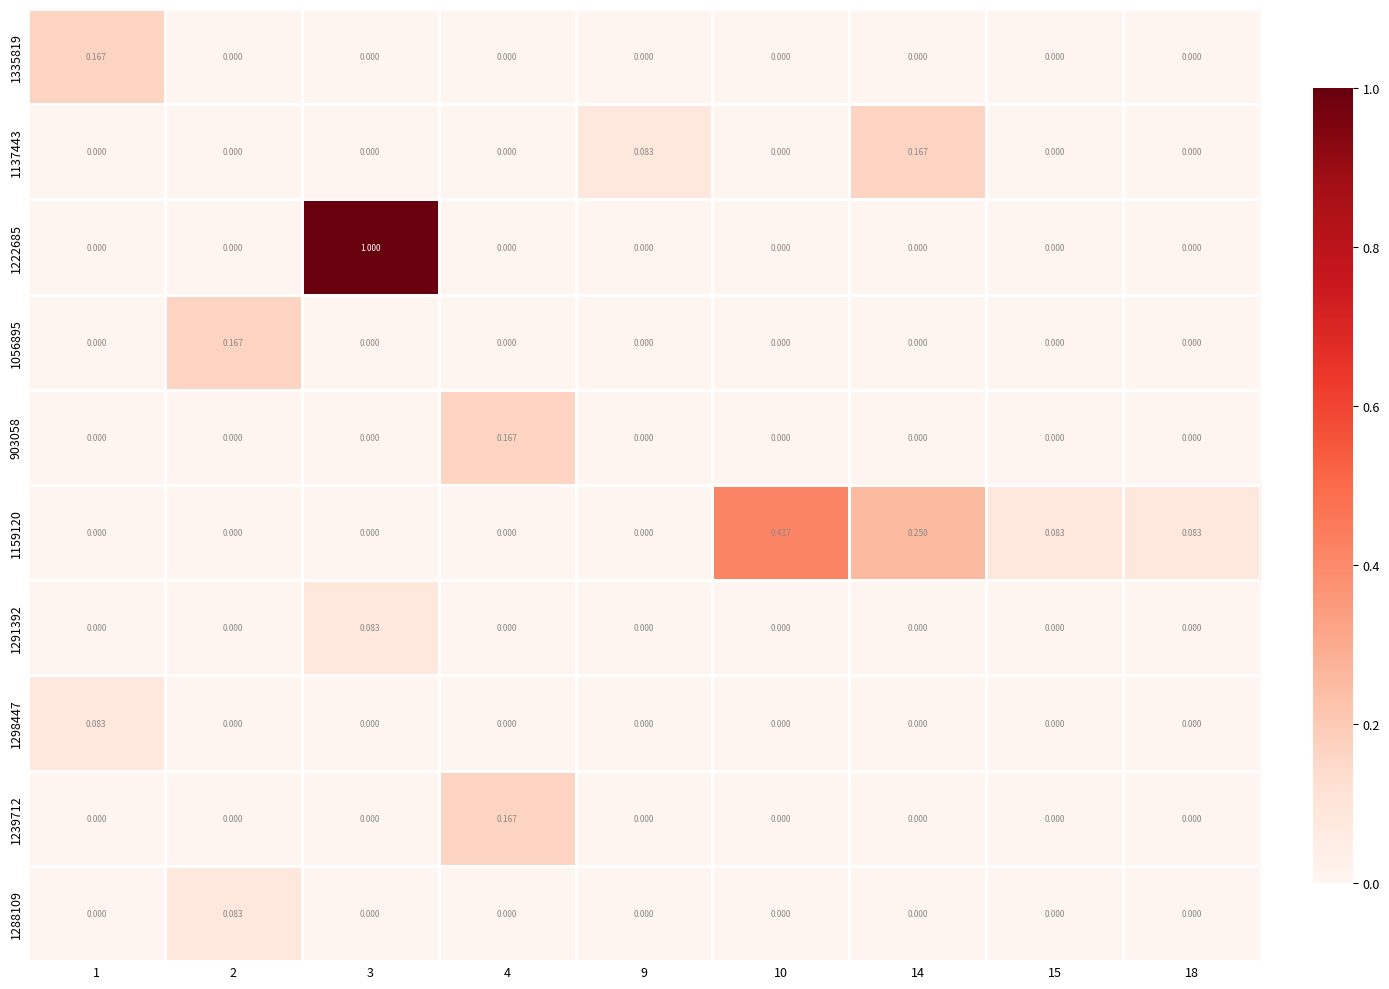

Which series has the largest total across all categories?

1222685